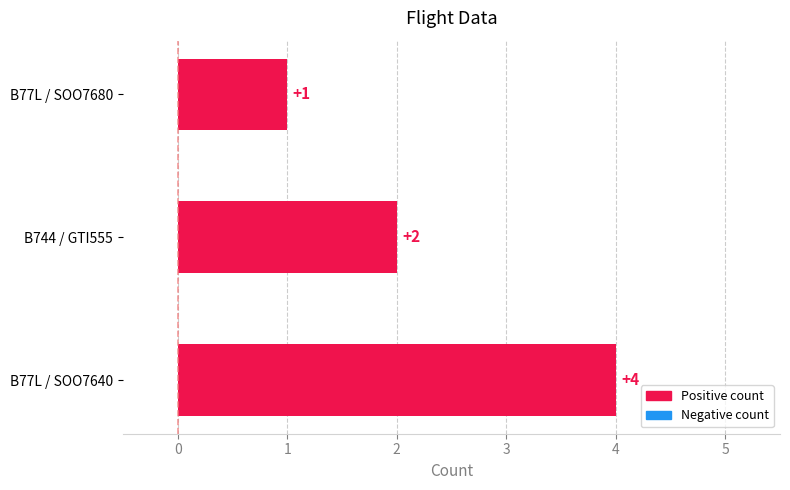

Reading bottom to top, transcribe all the data shown in this chart.

4	2	1